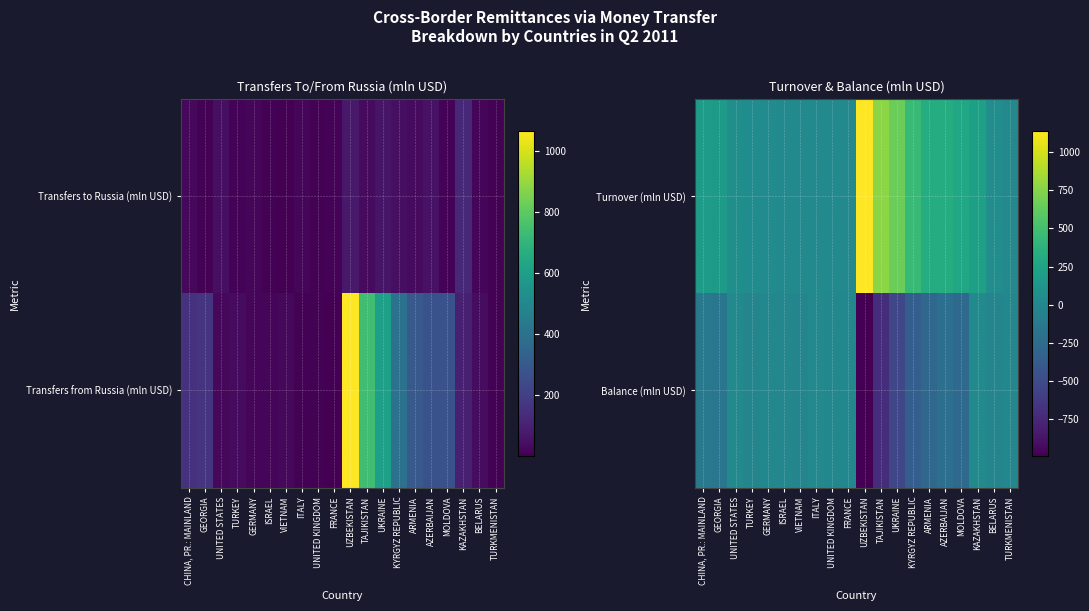

Rank the series by their average value, from highest to lowest.

Turnover (mln USD), Balance (mln USD)